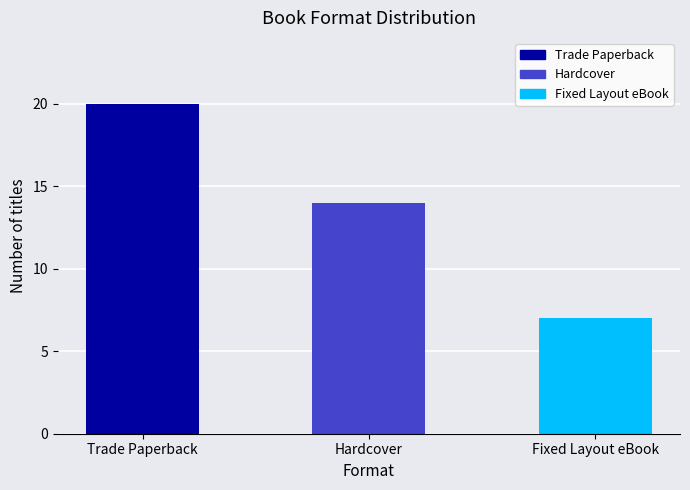

Rank the categories by value from lowest to highest.

Fixed Layout eBook, Hardcover, Trade Paperback